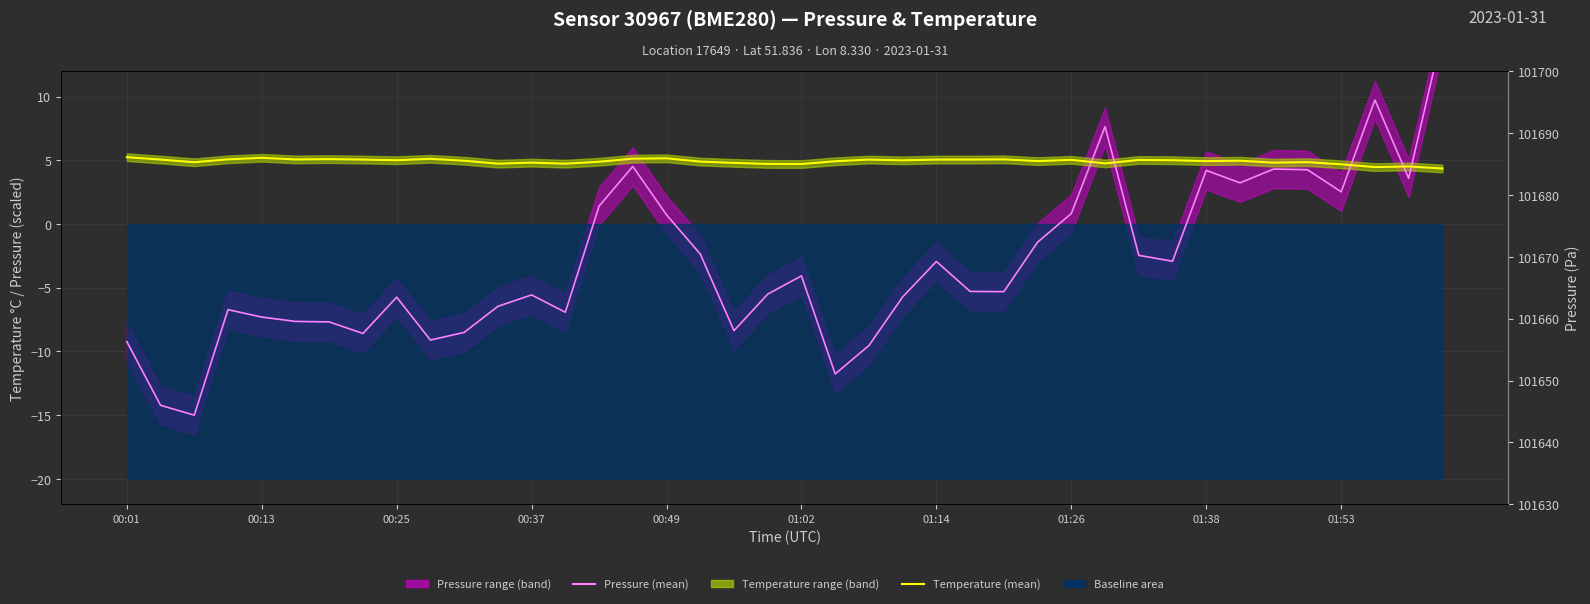

Is it true that Temperature (mean) equals 4.8 at 00:37?

True